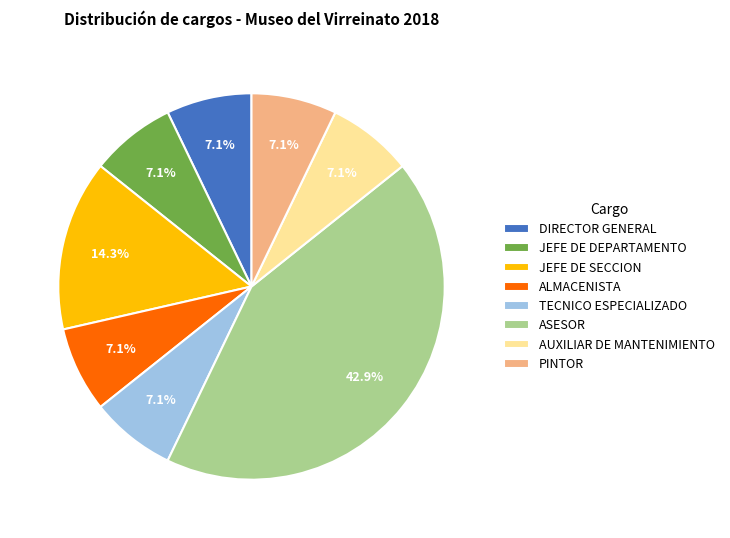

Is the sum of JEFE DE SECCION and JEFE DE DEPARTAMENTO greater than half?

No